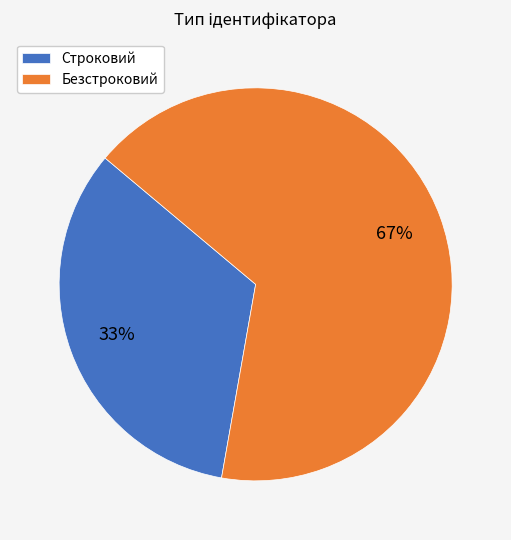

The Безстроковий slice represents 81% of the pie. True or false?

False